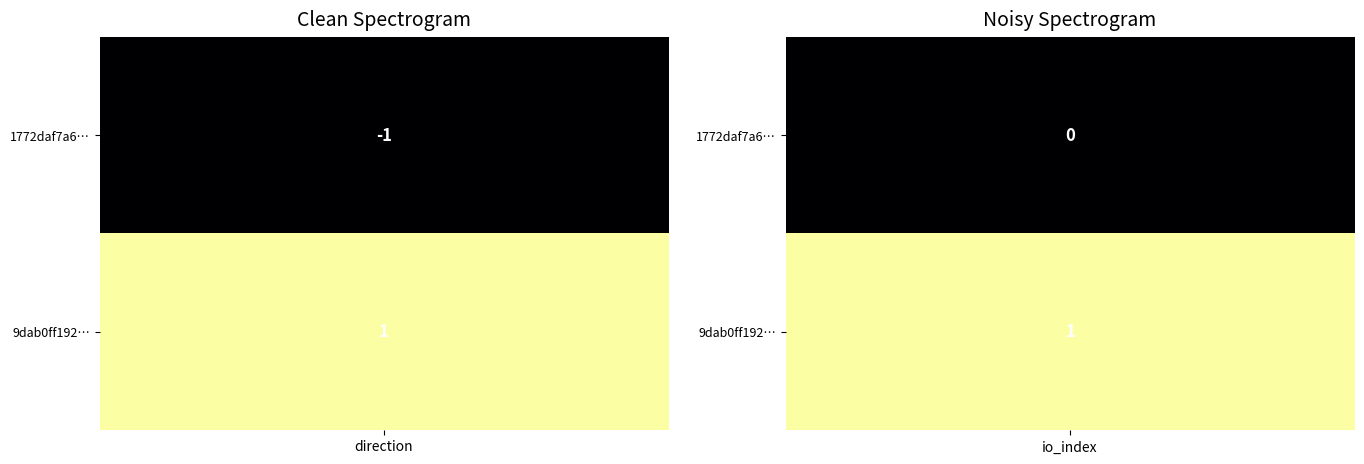

What is the sum of all 9dab0ff192b93ab5f7b49c767f4e5fa5f4eaa9e values?

2